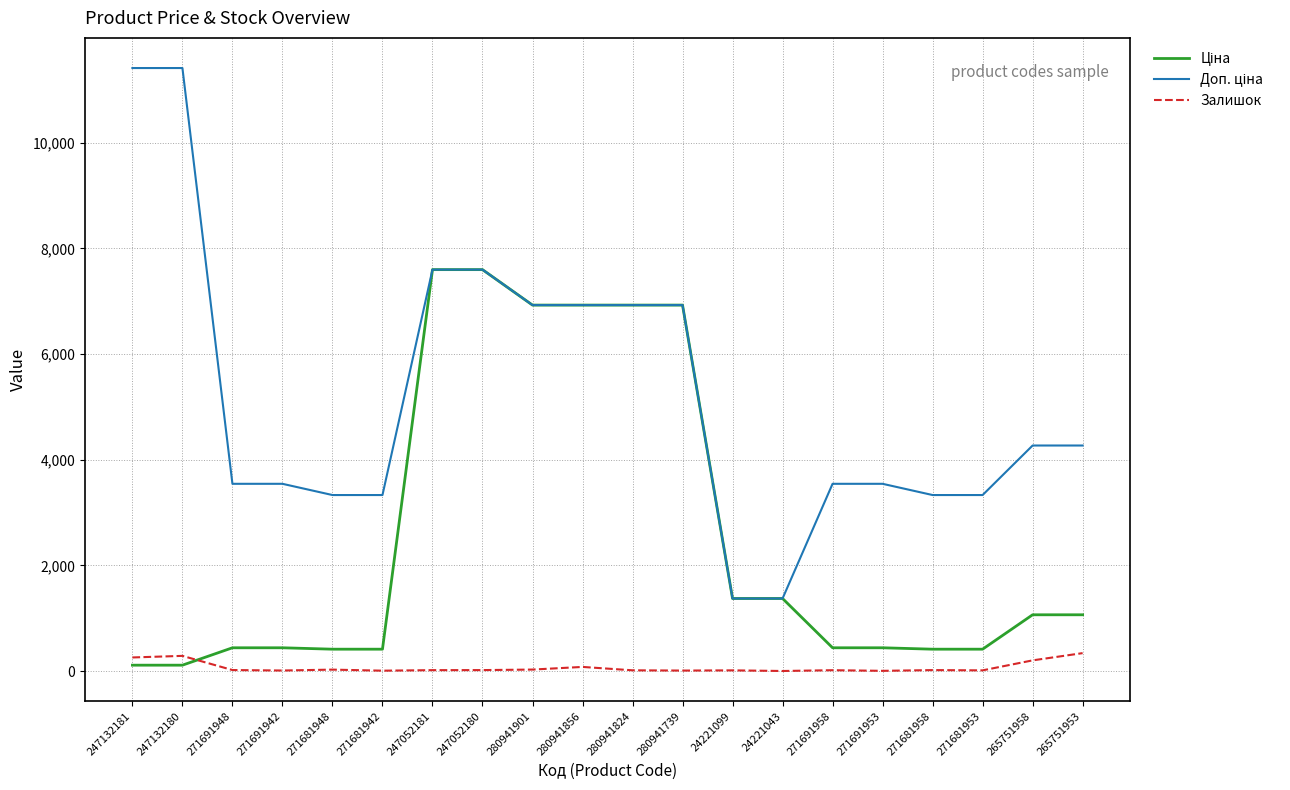

What is the maximum value shown in the chart?

11410.0